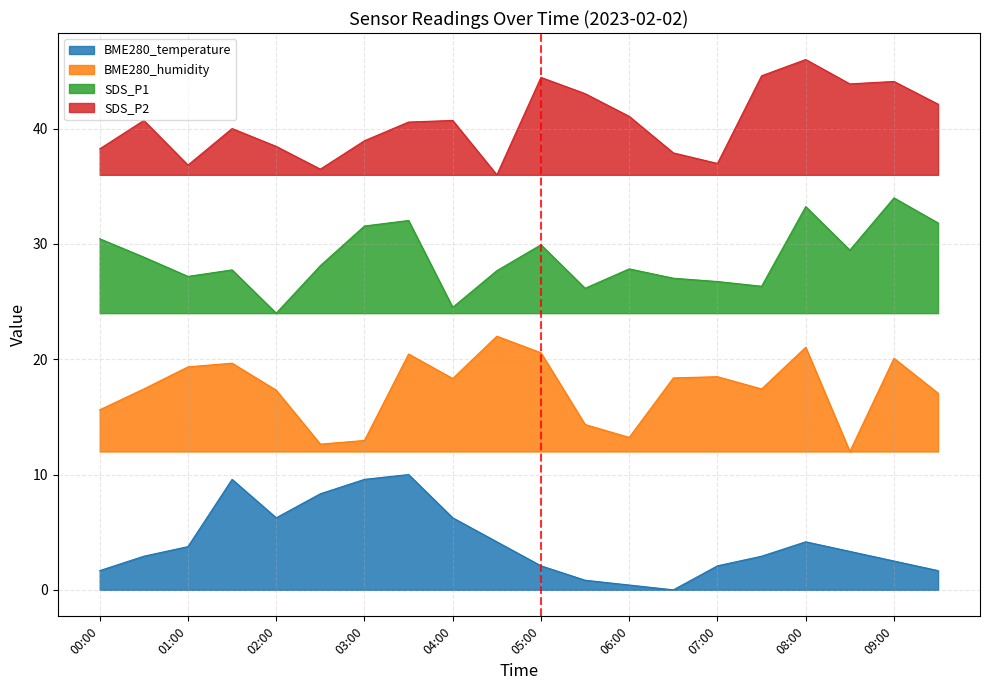

What are all the series names shown in the legend?

BME280_temperature, BME280_humidity, SDS_P1, SDS_P2